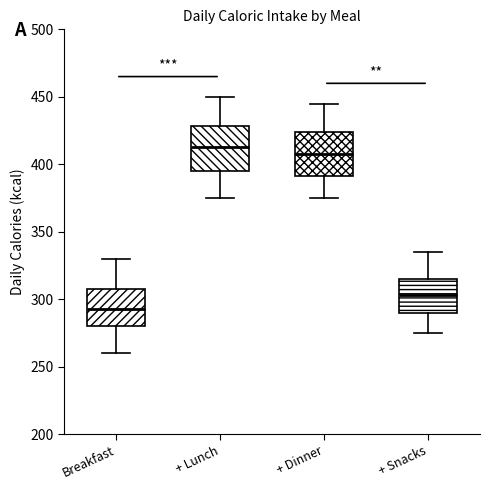

Which box's median line is the highest?

+ Lunch